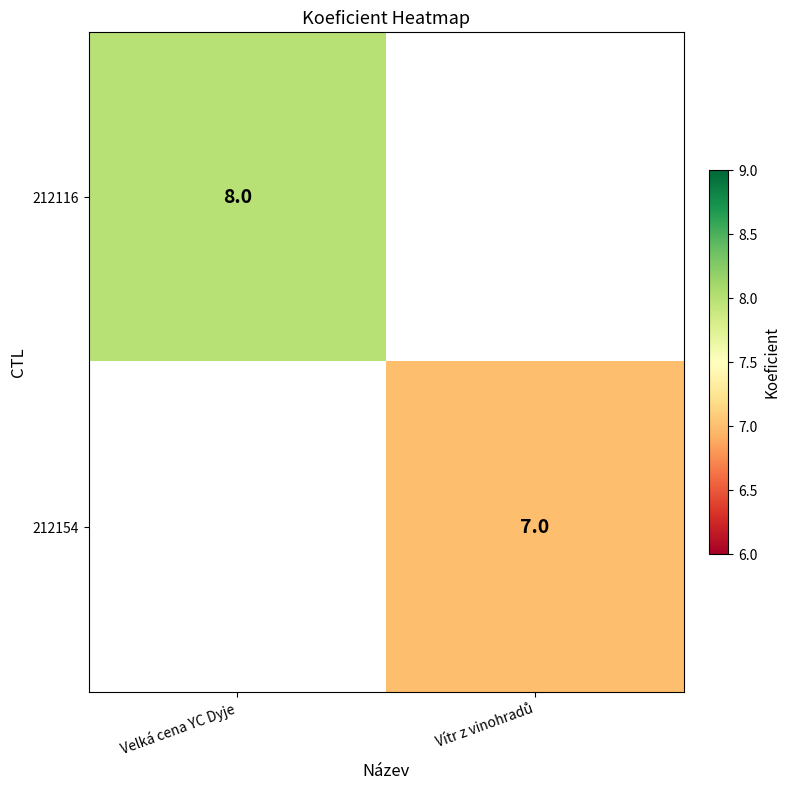

The value of 212116 at Velká cena YC Dyje is 8. True or false?

True